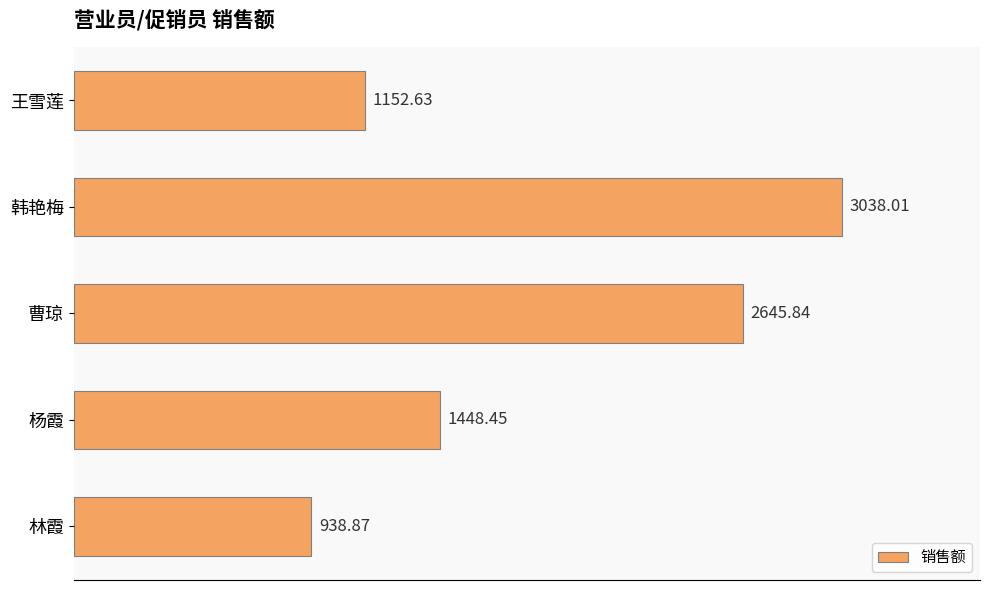

What is the minimum value shown in the chart?

938.9